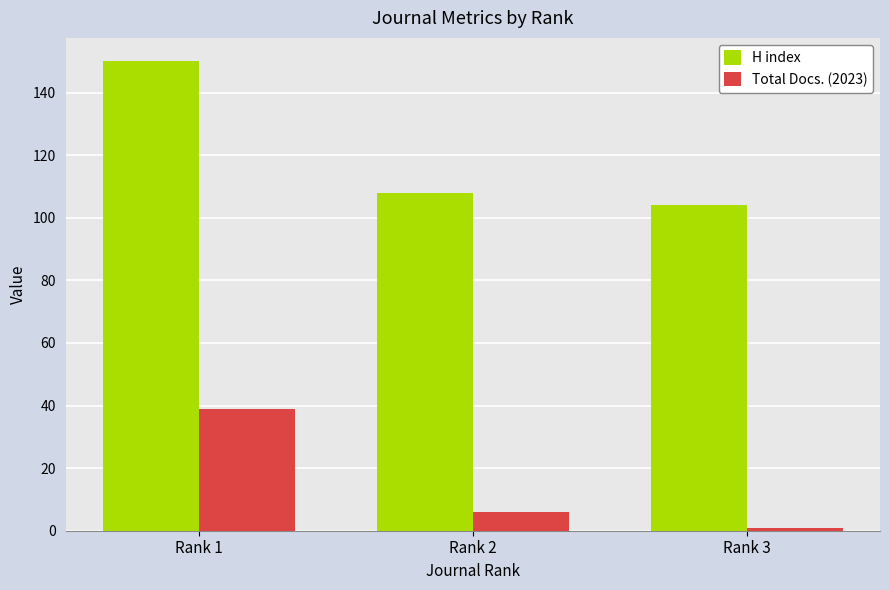

Is the value of Total Docs. (2023) at Rank 2 greater than the value of H index at Rank 2?

No